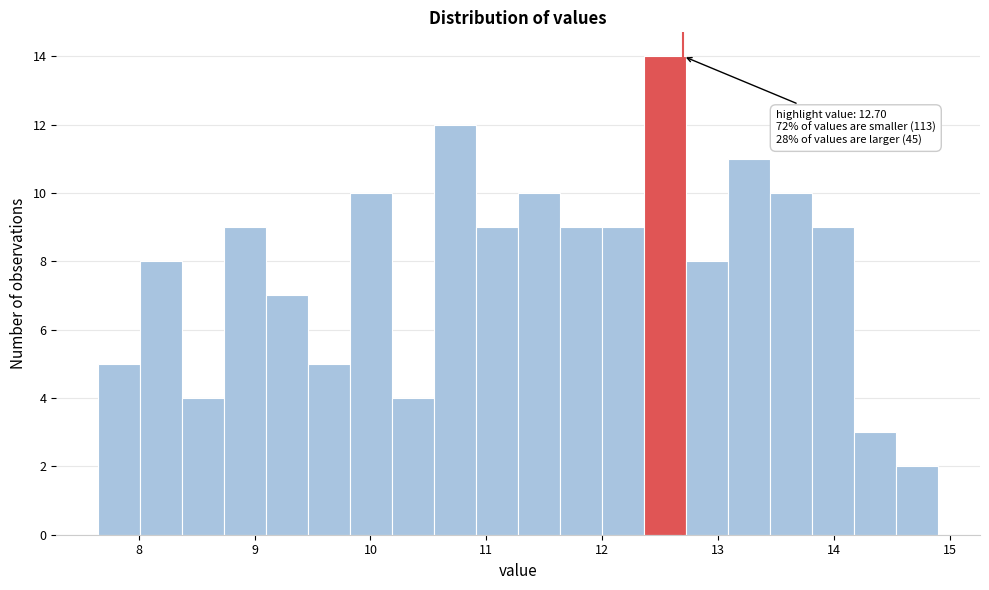

Read against the x-axis, roughly where is the centre of the tallest bar?

12.5